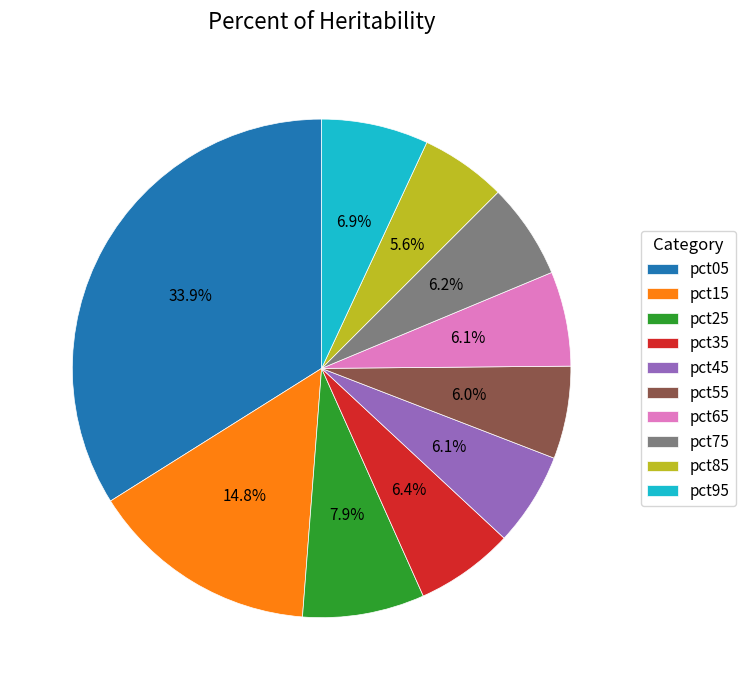

Combined, do pct85 and pct45 account for over 50%?

No